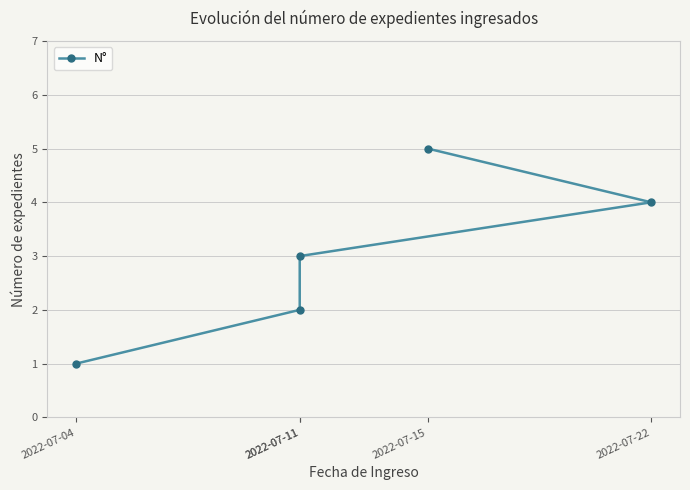

Where does the data first go above 3?

2022-07-22